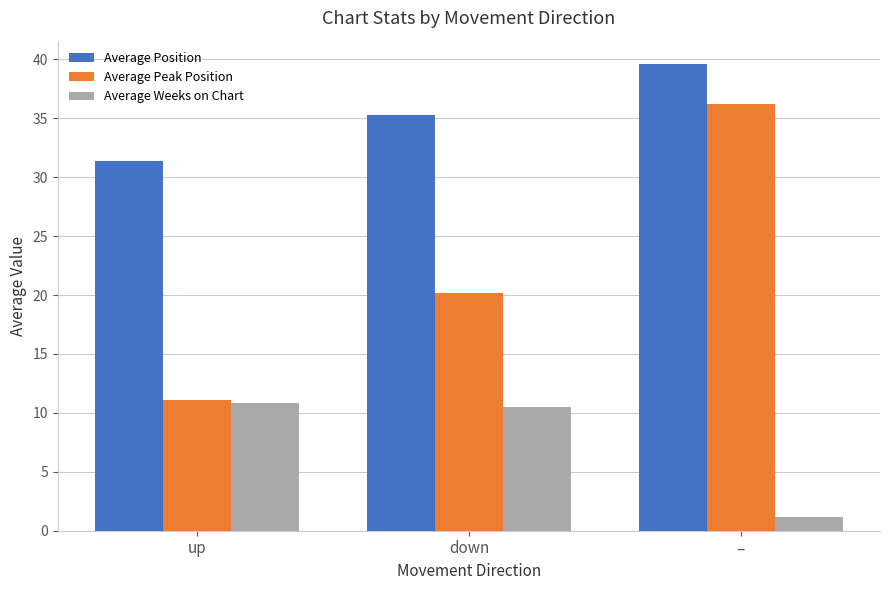

List the series in order of their peak value, highest first.

Average Position, Average Peak Position, Average Weeks on Chart